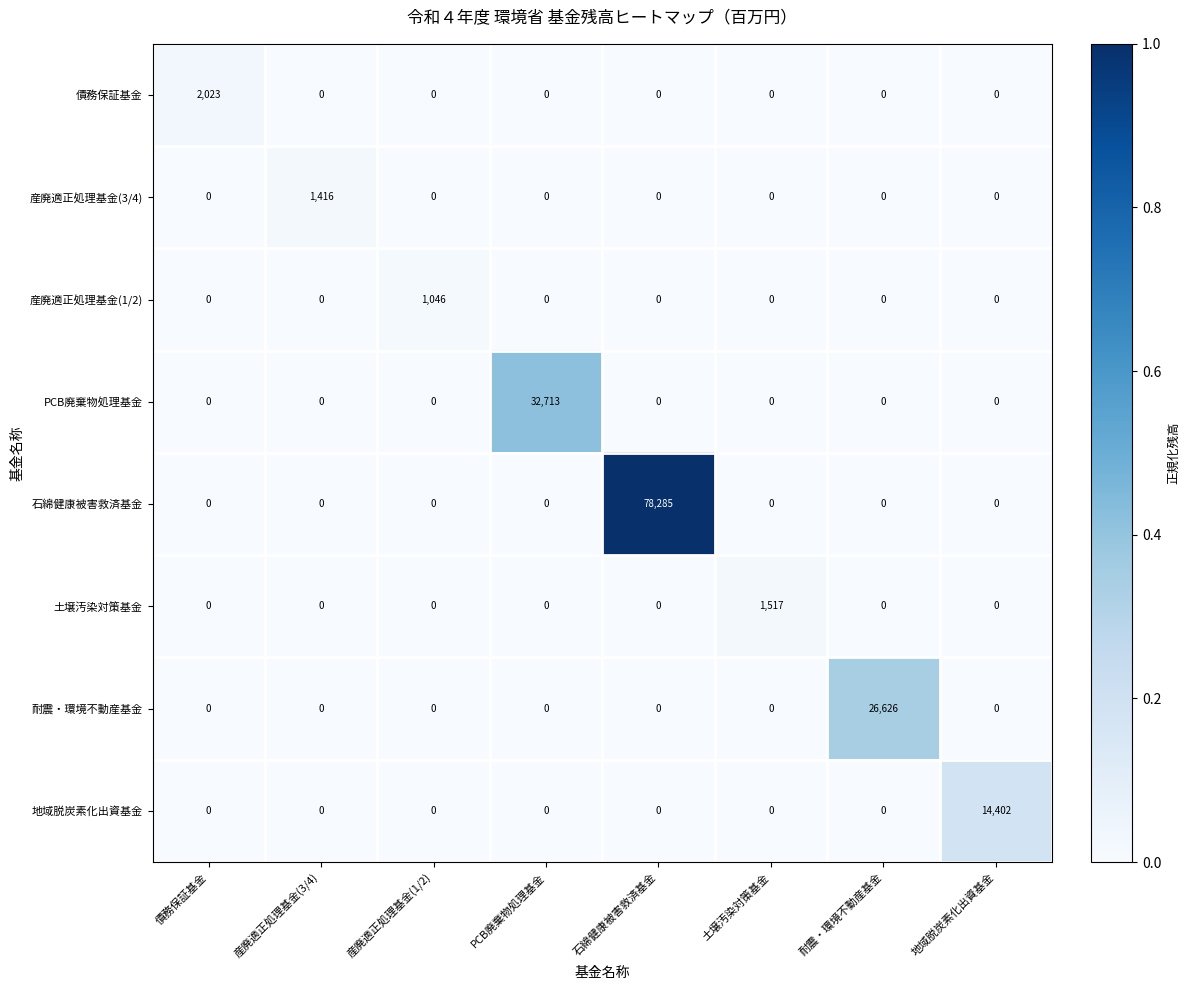

Which series changed the most between 債務保証基金 and PCB廃棄物処理基金?

PCB廃棄物処理基金